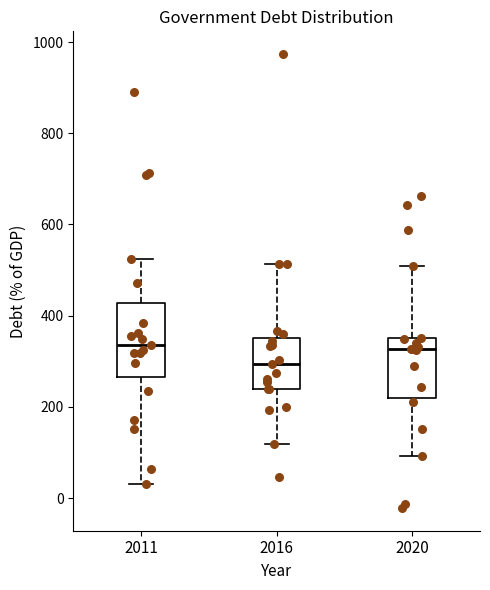

Where is the upper edge of the box at x = 2016 on the y-axis? The values are not printed on the chart, so give them approximately, as read against the axis.

360